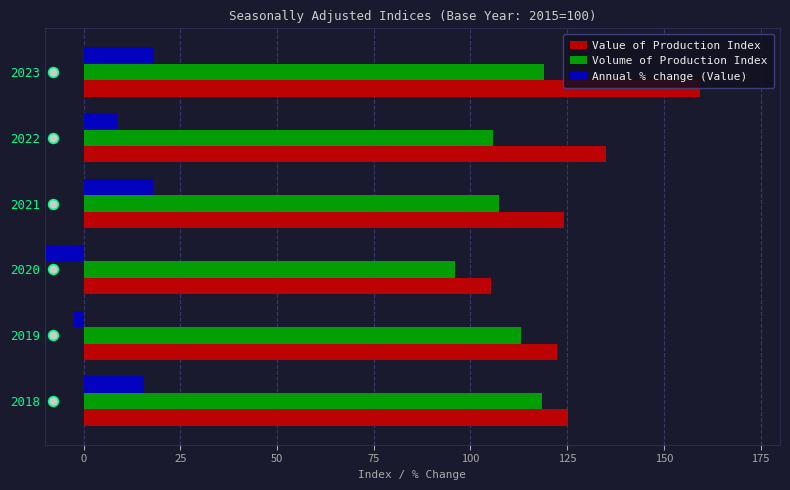

Rank the series by their average value, from lowest to highest.

Annual % change (Value), Volume of Production Index, Value of Production Index